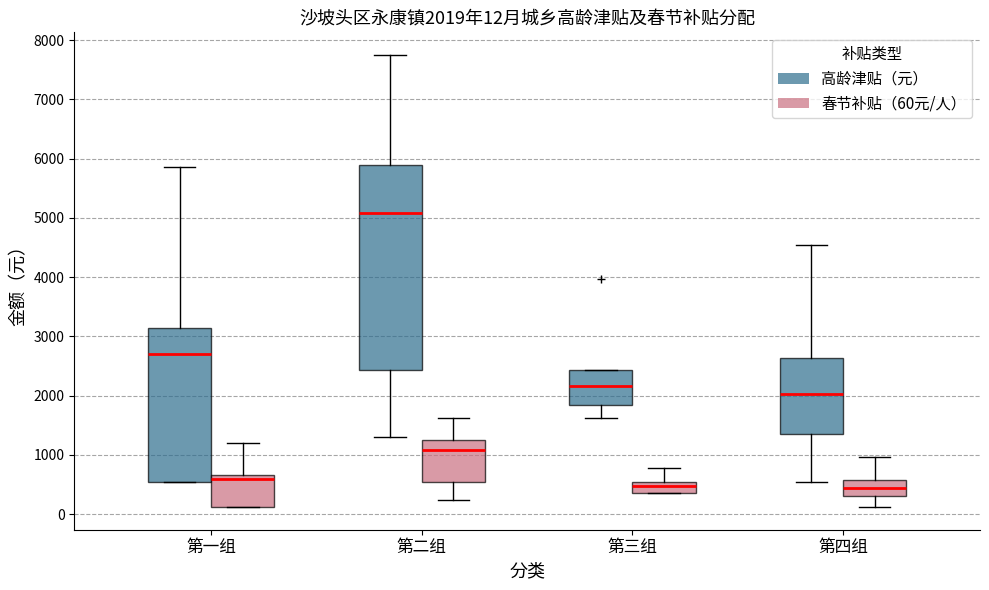

Which box's median line is the highest?

第二组 (高龄津贴（元）)